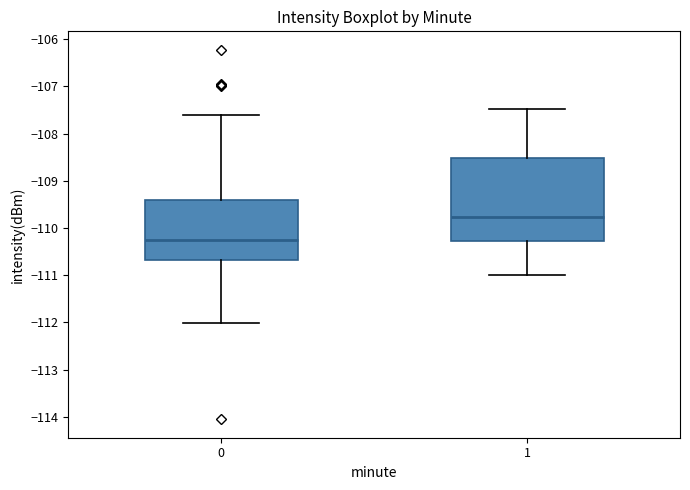

Reading left to right, transcribe this box plot: for each box, give where its median line is, the range the box spans, and where its two whiskers end, as read against the y-axis. The values are not printed on the chart, so give them approximately, as read against the axis.

0: median -110.2, box -110.7 to -109.4, whiskers -112.0 to -107.6
1: median -109.8, box -110.3 to -108.5, whiskers -111.0 to -107.5